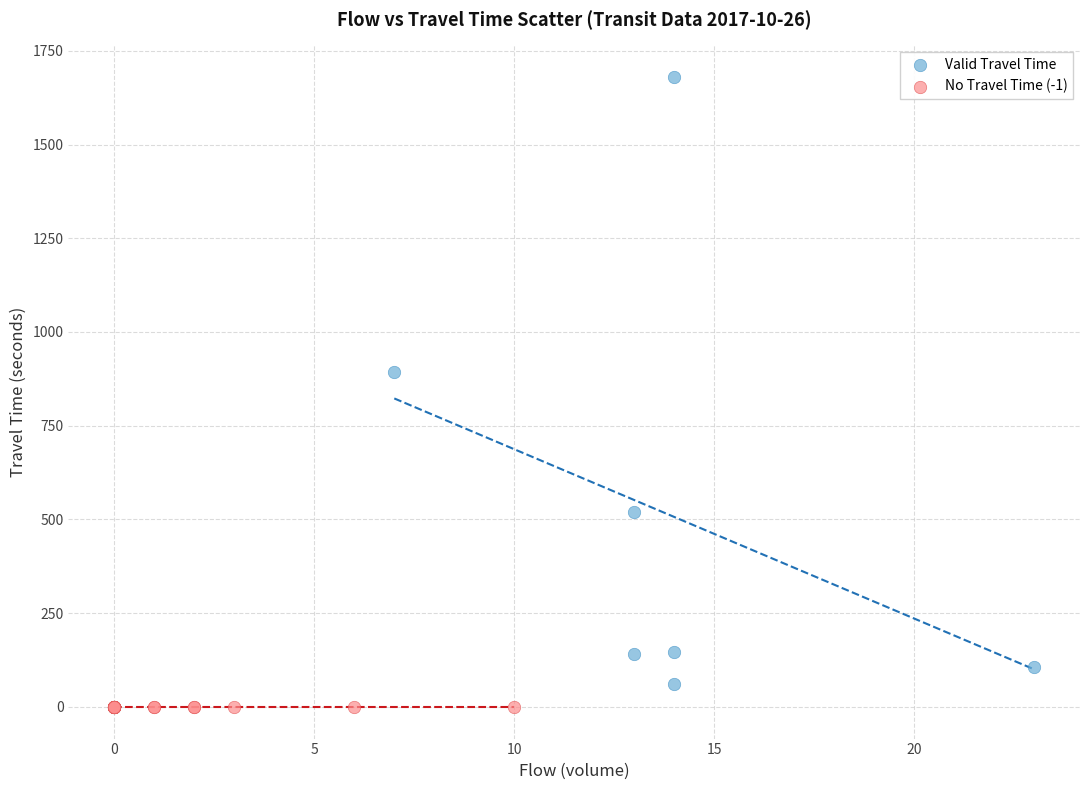

Which series contains the lowest Y value?

No Travel Time (-1)